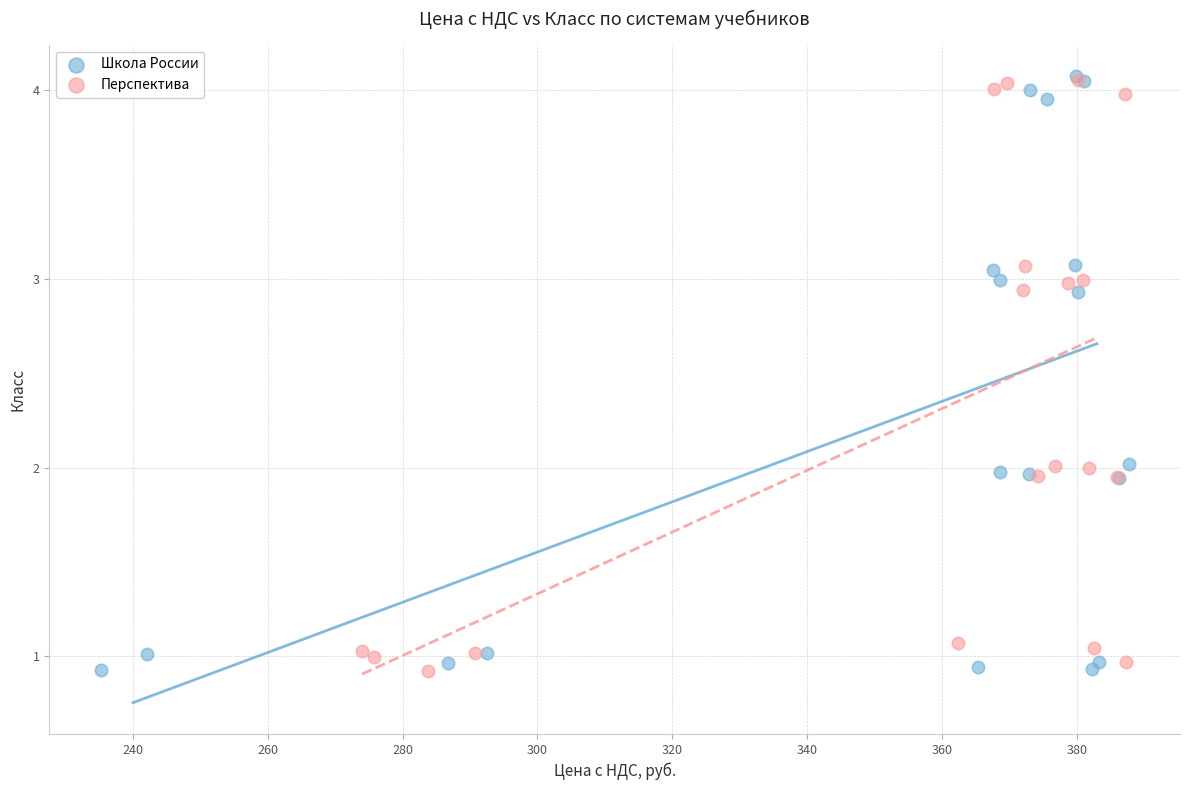

What are all the series names shown in the legend?

Школа России, Перспектива